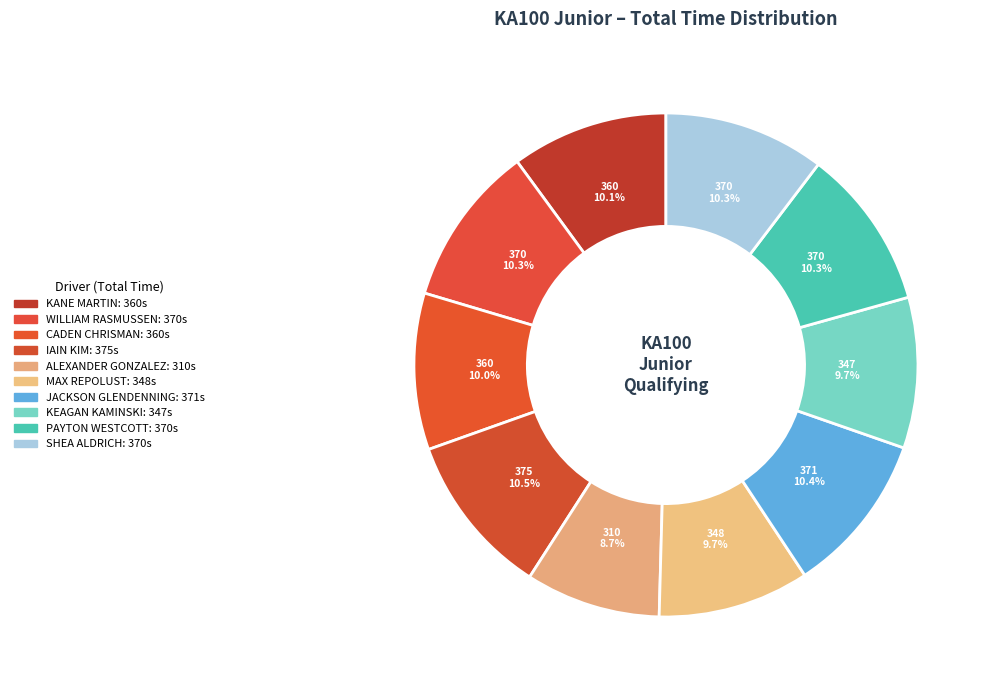

Rank the categories by value from highest to lowest.

IAIN KIM, JACKSON GLENDENNING, WILLIAM RASMUSSEN, SHEA ALDRICH, PAYTON WESTCOTT, KANE MARTIN, CADEN CHRISMAN, MAX REPOLUST, KEAGAN KAMINSKI, ALEXANDER GONZALEZ